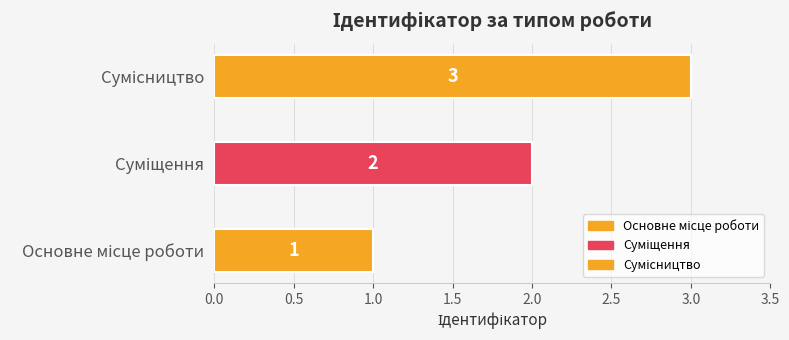

What is the value of the 3rd bar from the left?

3